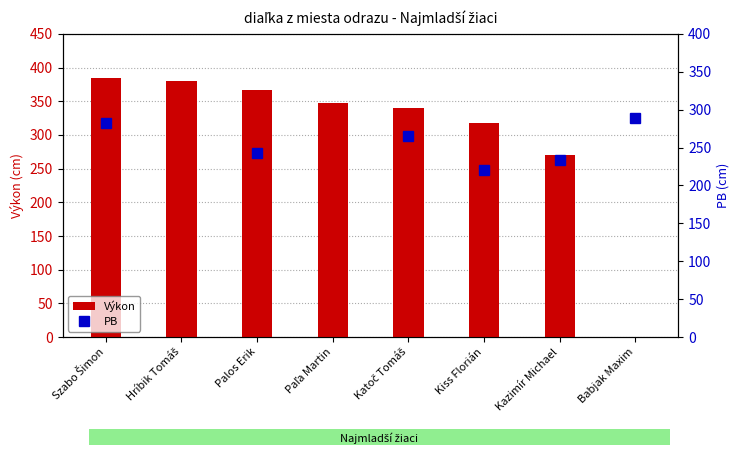

What is the label of the 3rd bar from the right?

Kiss Florián